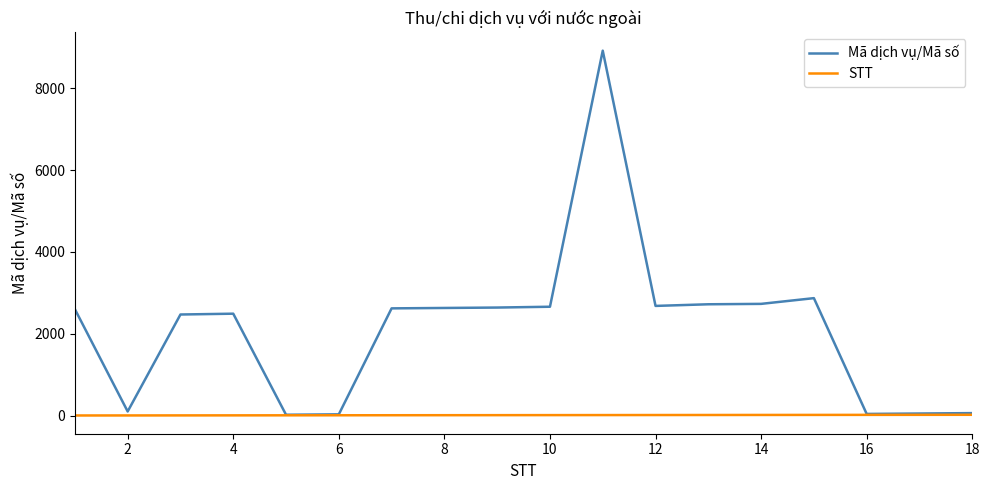

What is the difference between the second highest and minimum values in the STT series?

16